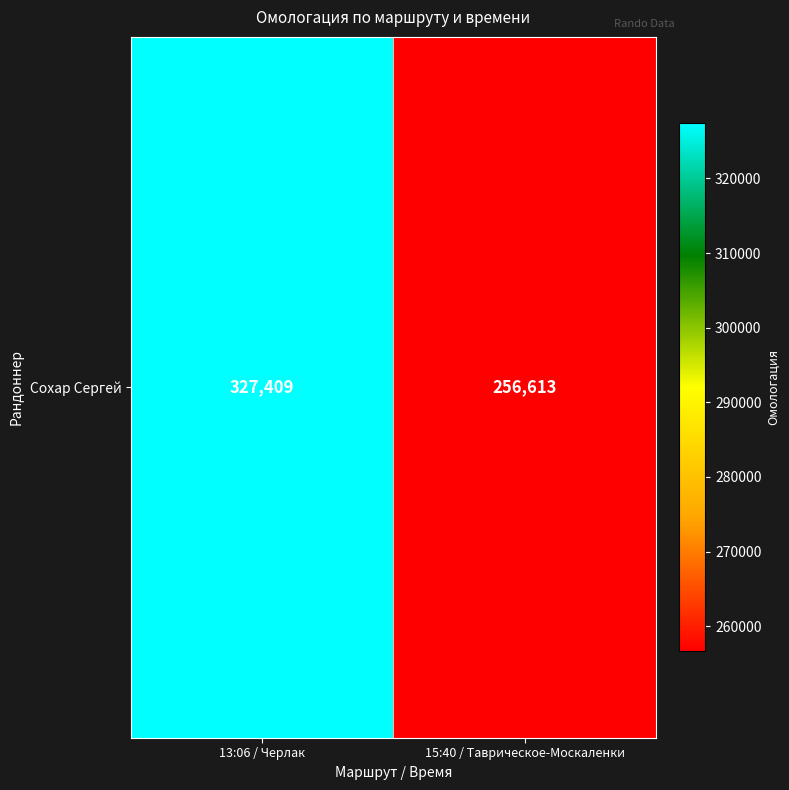

What is the difference between the maximum and minimum values?

70796